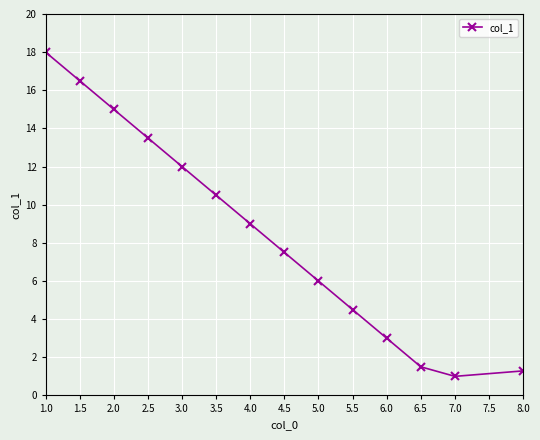

True or false: the data has more than 1 interior local peaks.

False